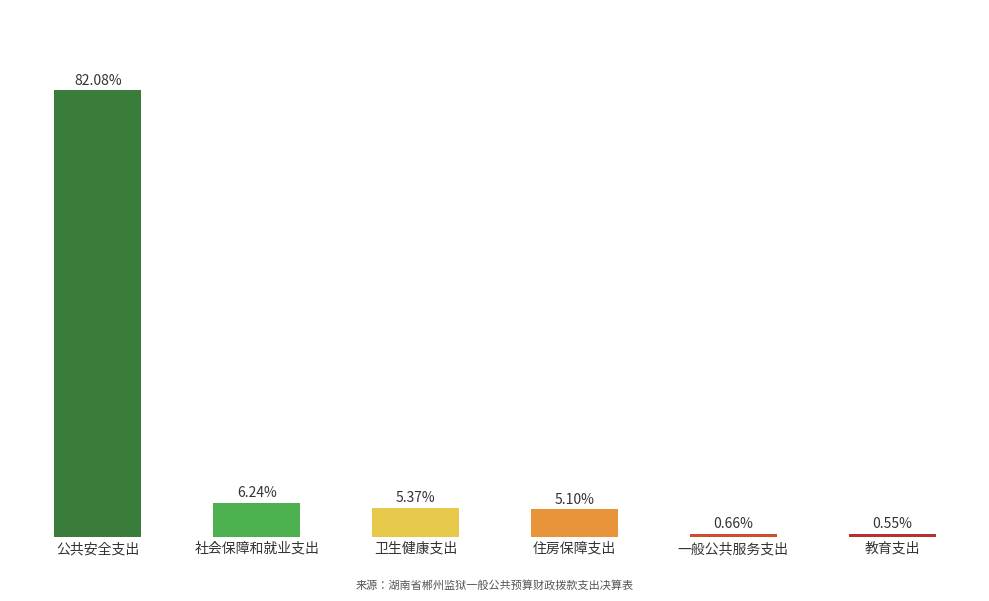

List the labels in order of value, largest first.

公共安全支出, 社会保障和就业支出, 卫生健康支出, 住房保障支出, 一般公共服务支出, 教育支出